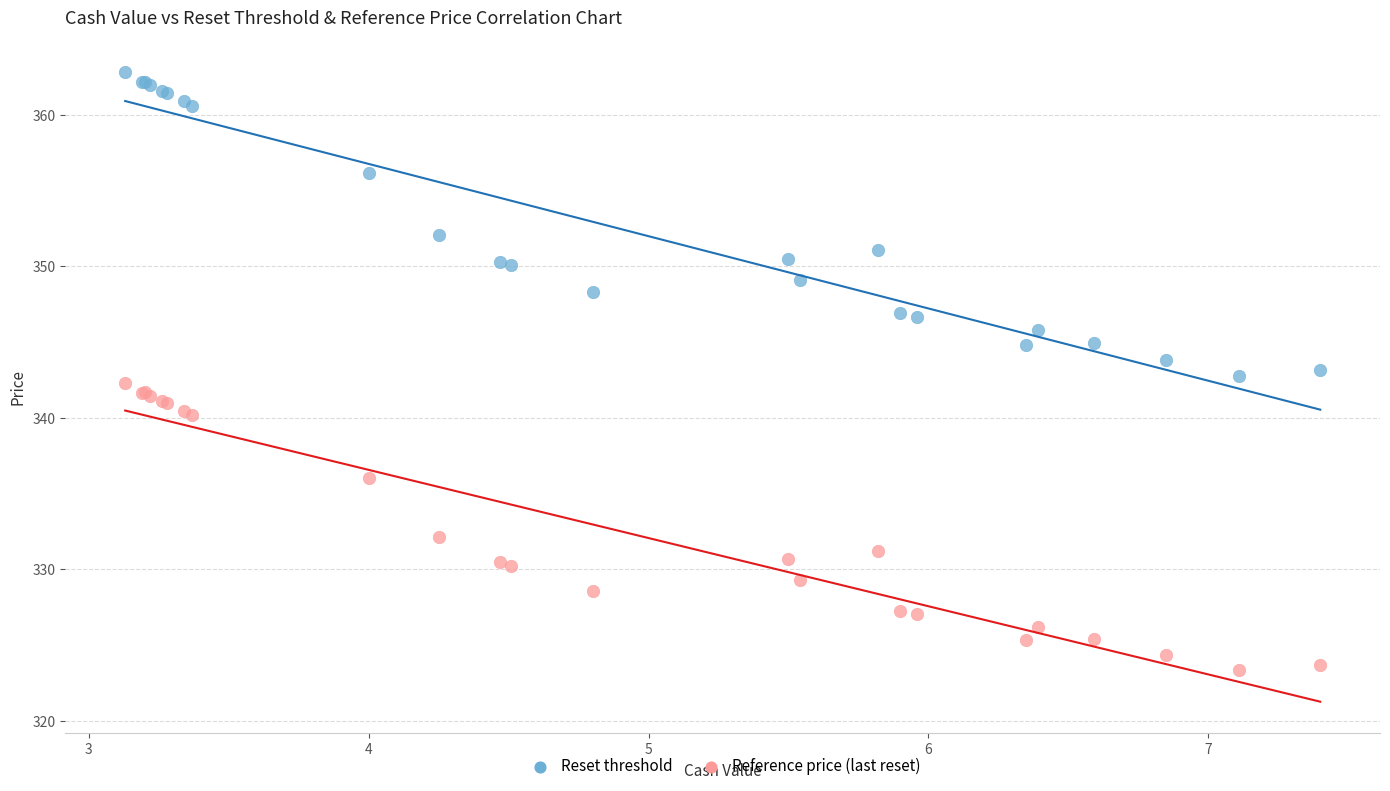

What is the X range (max minus min) for the scatter plot?

4.3